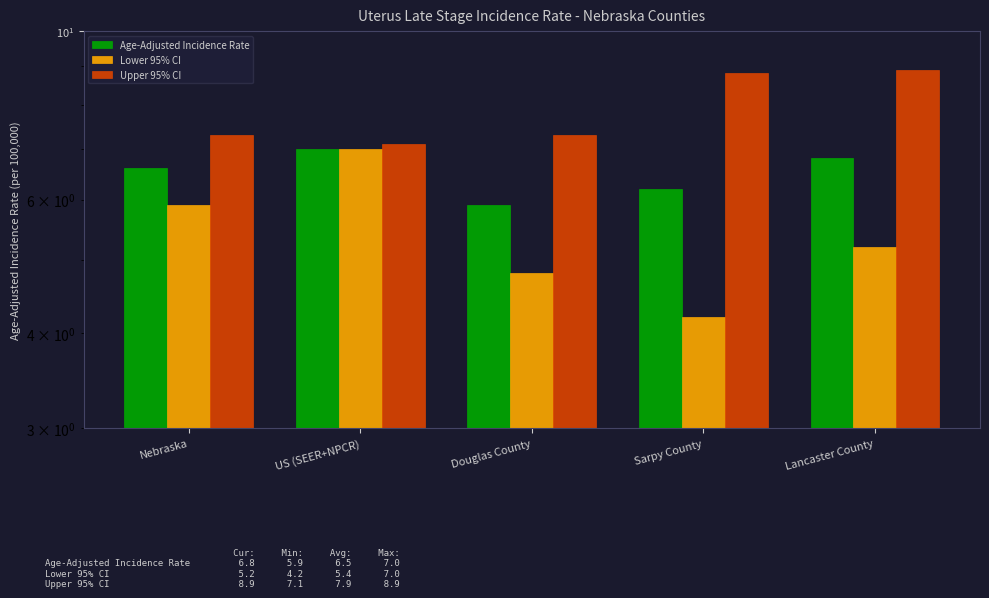

Reading right to left, what are all the values shown in this chart?

Age-Adjusted Incidence Rate: 6.8	6.2	5.9	7.0	6.6
Lower 95% CI: 5.2	4.2	4.8	7.0	5.9
Upper 95% CI: 8.9	8.8	7.3	7.1	7.3